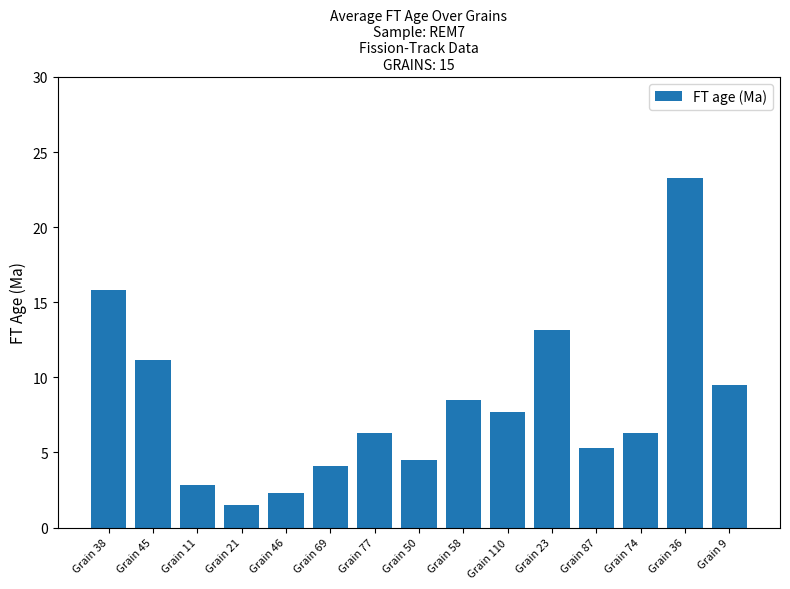

Count the number of categories in the chart.

15